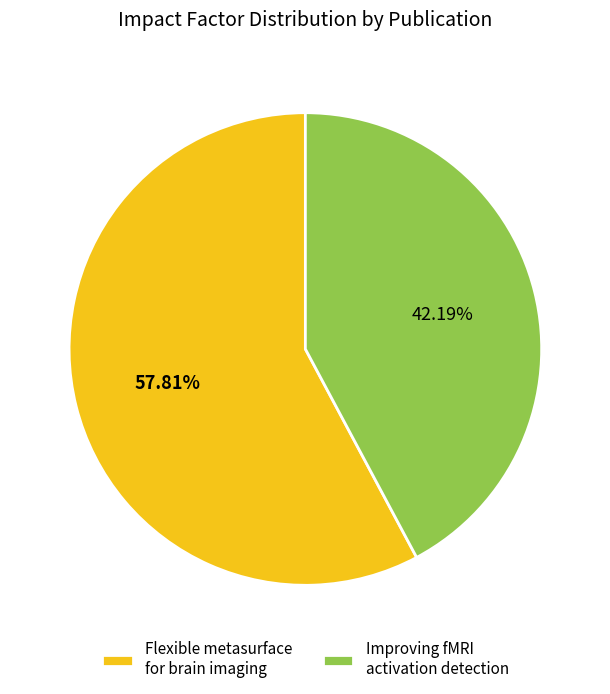

Rank the categories by value from lowest to highest.

Improving fMRI activation detection, Flexible metasurface for brain imaging